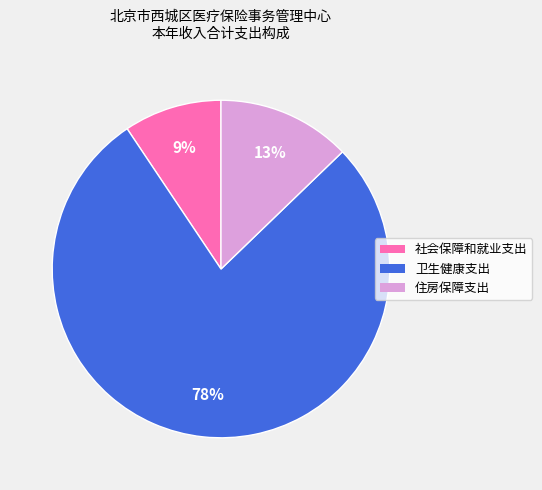

Is the sum of 住房保障支出 and 卫生健康支出 greater than half?

Yes